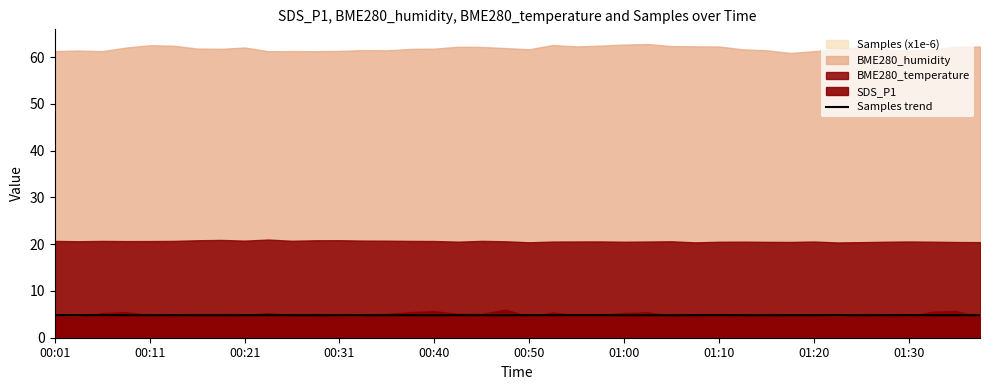

What is the lowest value of the Samples trend series?

4.8